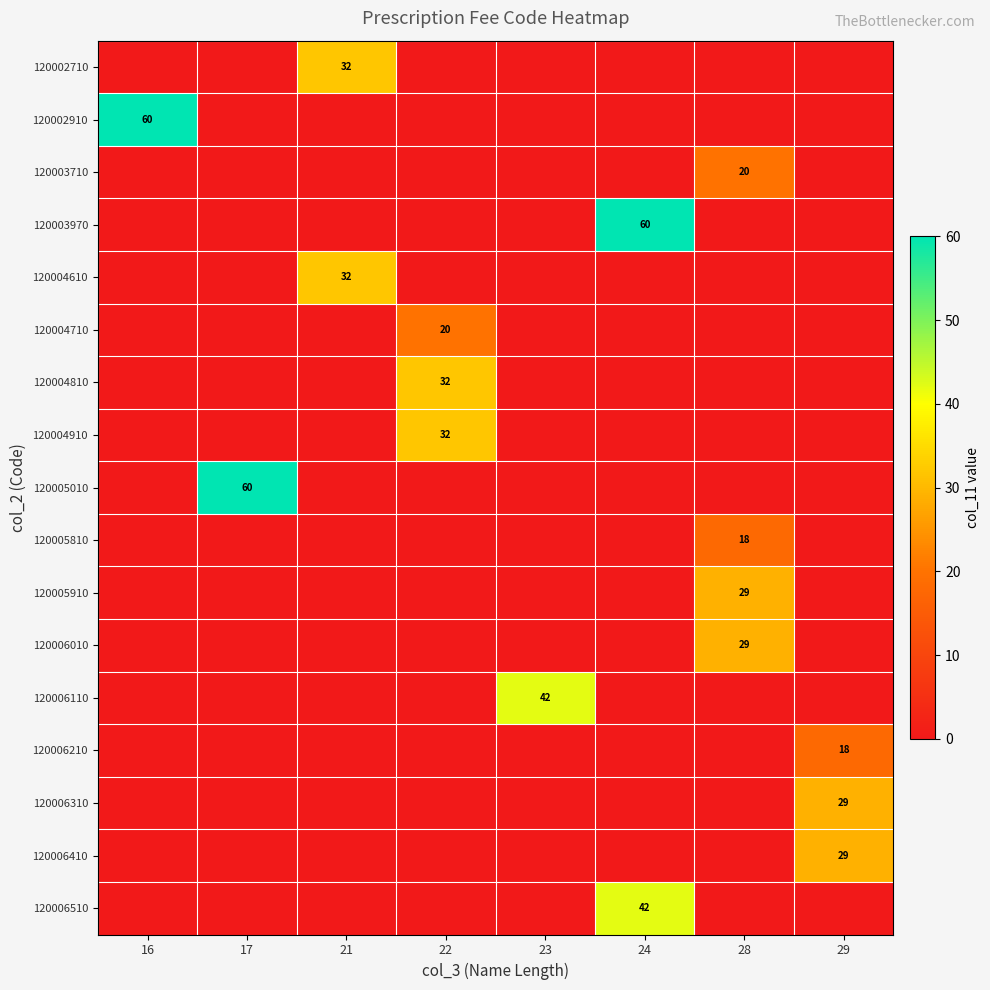

The value of 120005010 at 17 is 60. True or false?

True